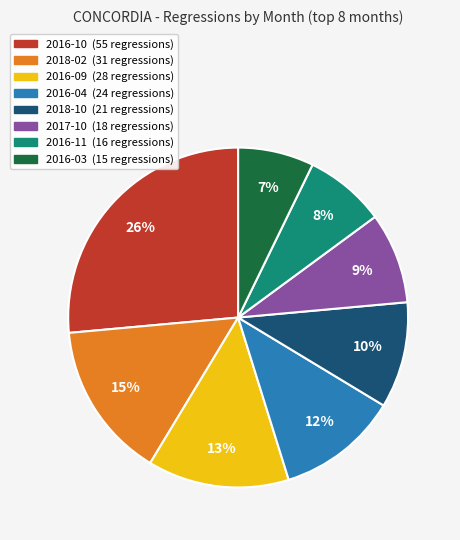

How many slices are in this pie chart?

8